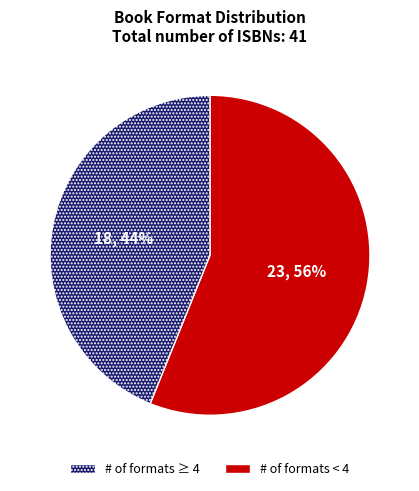

Does any single category account for the majority?

Yes